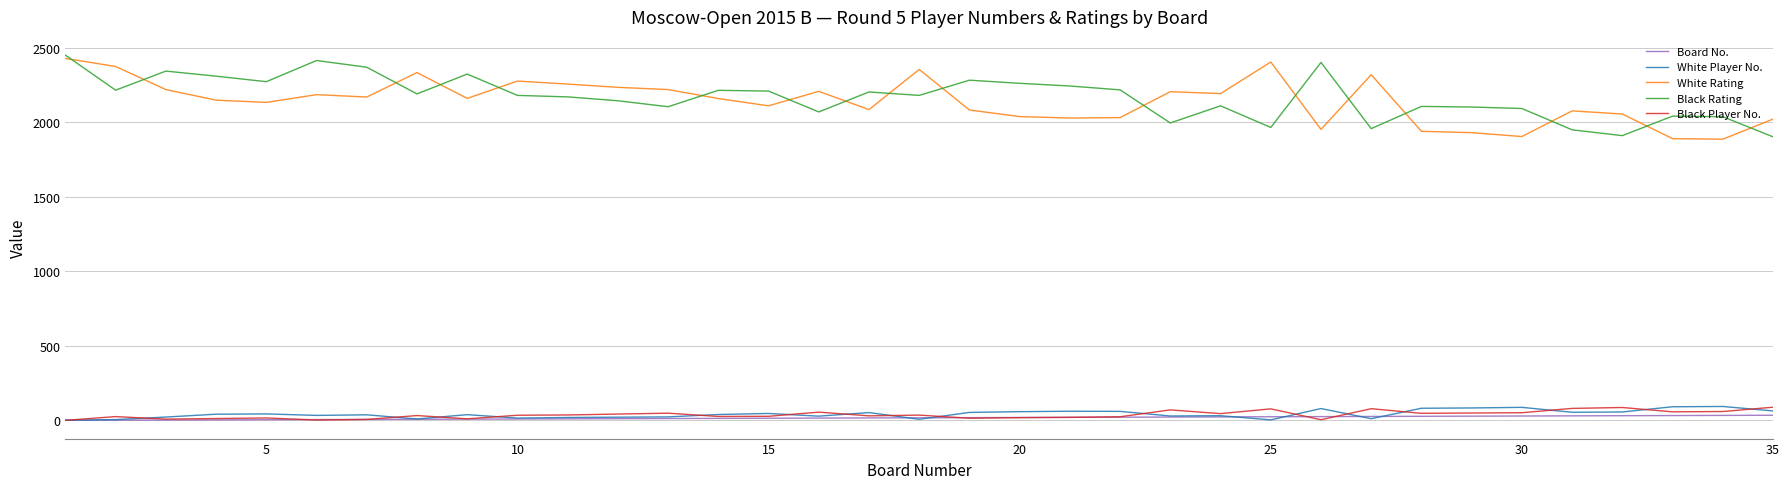

True or false: Black Player No. and White Rating cross at least once.

False